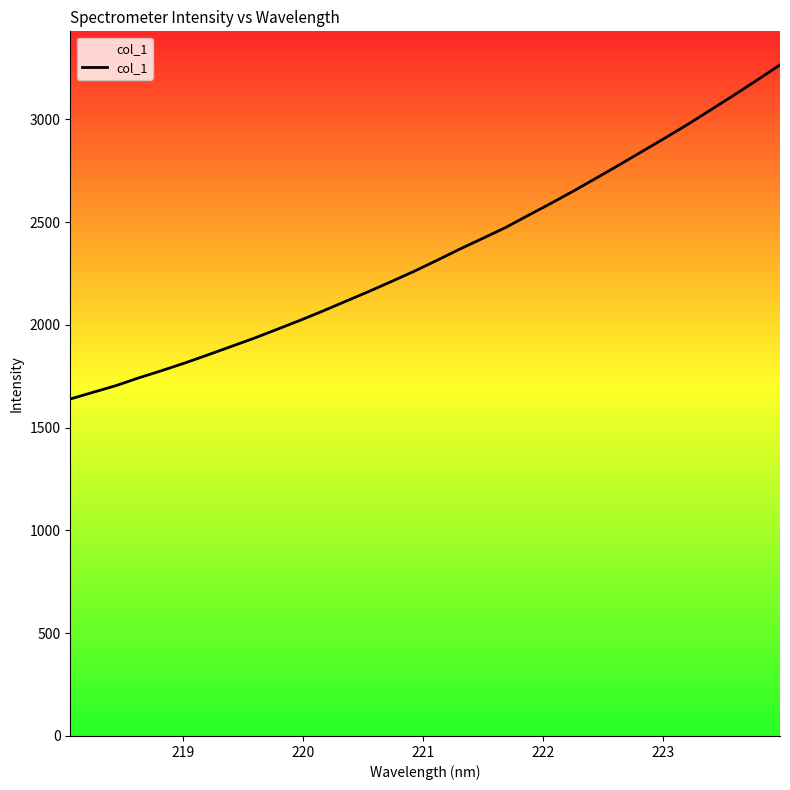

What is the greatest value displayed?

3264.3